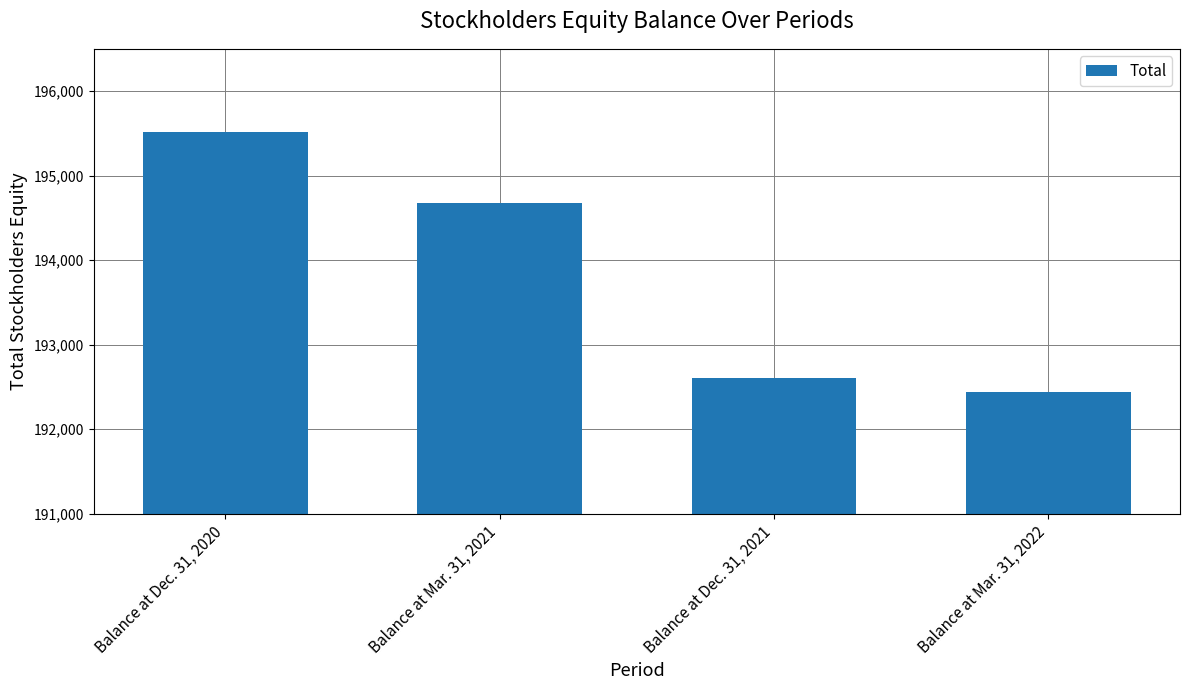

Reading left to right, list all the values displayed in this chart.

195520	194675	192603	192438